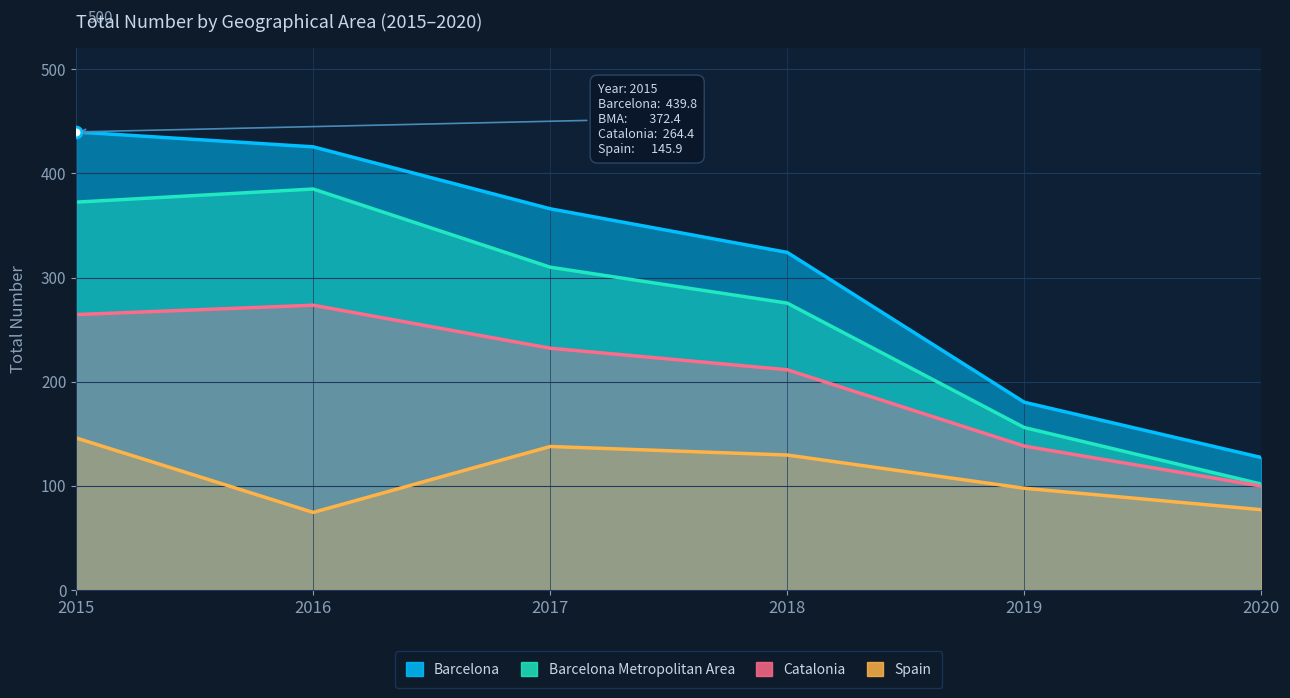

At which category is the sum across all series the highest?

2015